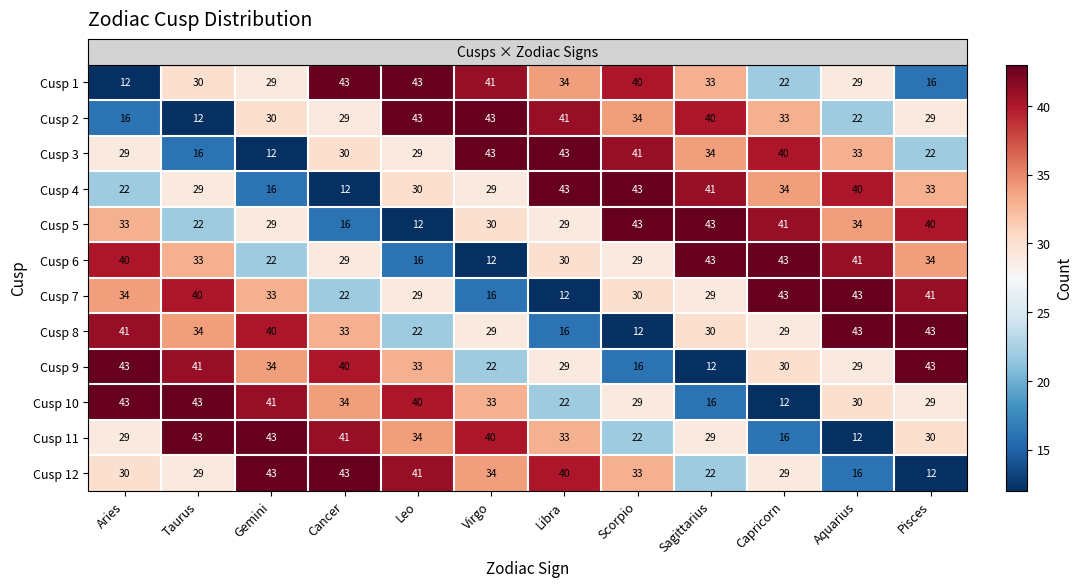

How many distinct data groups are displayed?

12